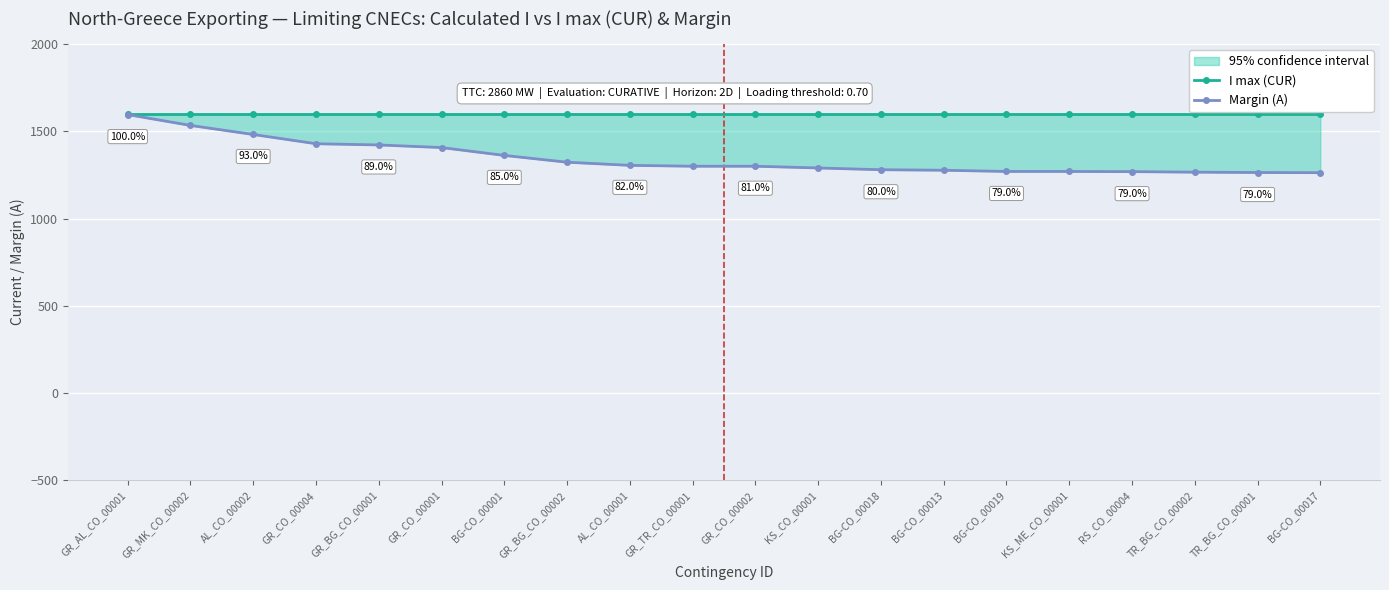

What position from the right is BG-CO_00013?

7